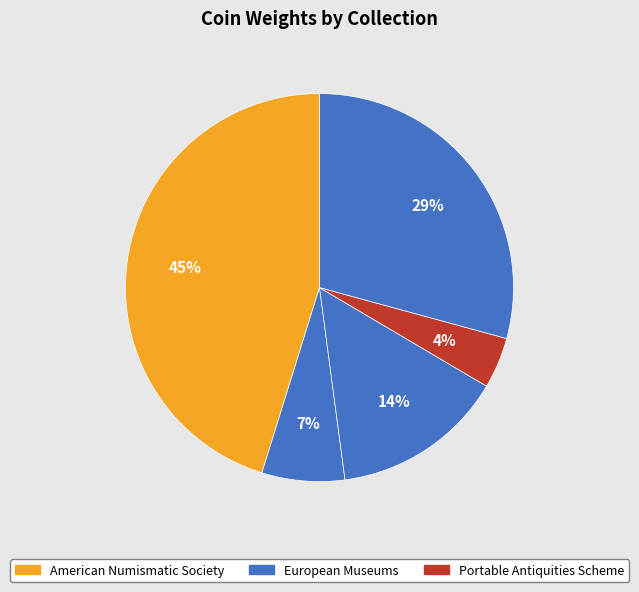

How many slices are in this pie chart?

5